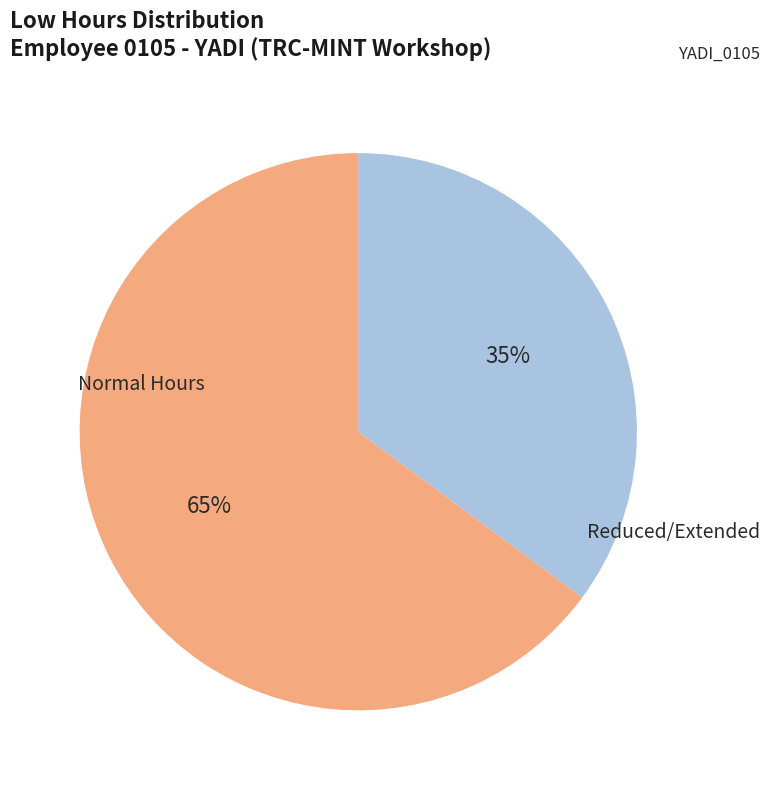

Is there a majority slice in this chart?

Yes